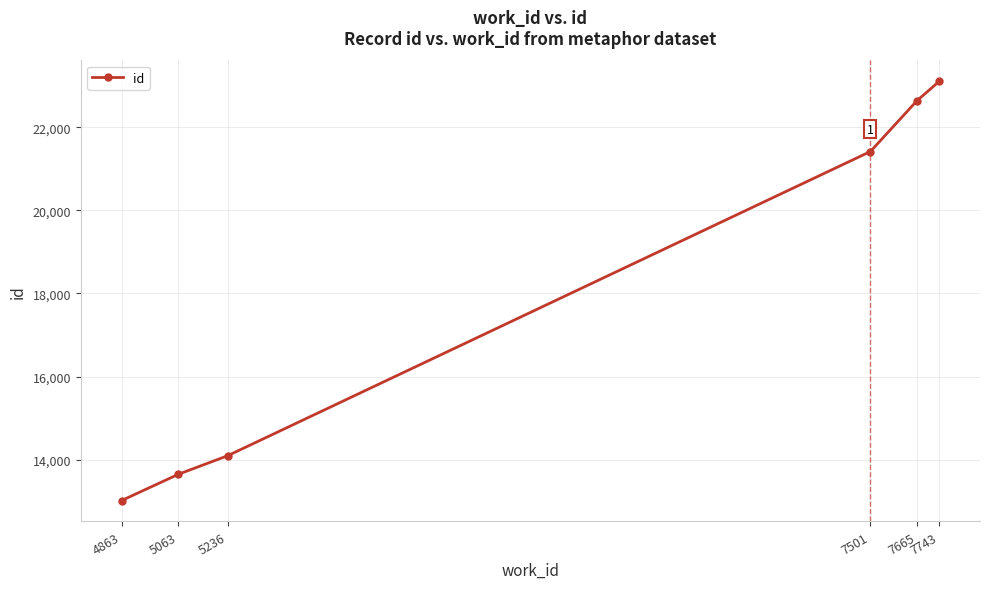

What value does the data have at 7743, to the nearest 50?

23100